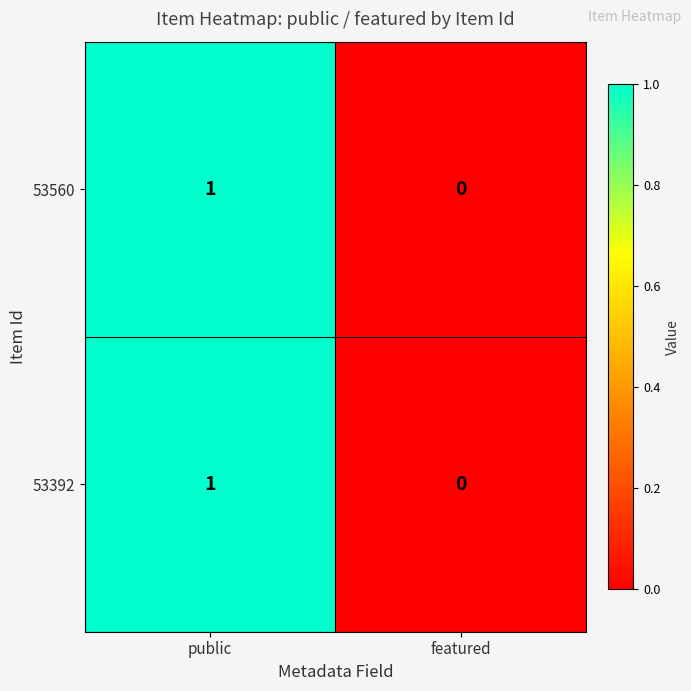

Rank the categories by 53560 value from lowest to highest.

featured, public